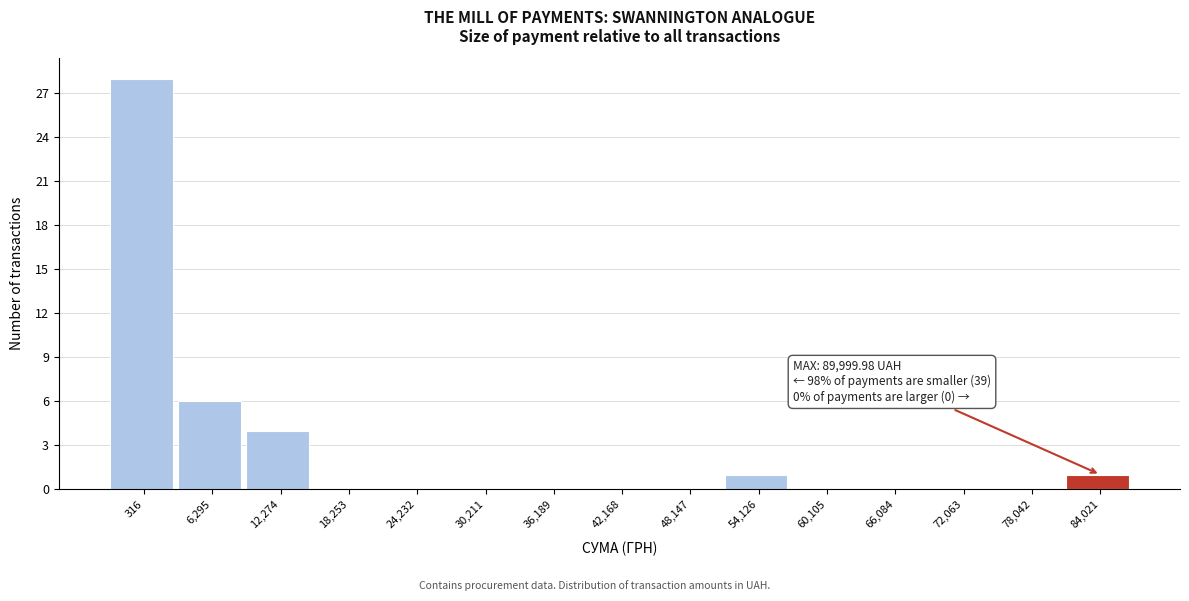

Reading right to left, what are all the values shown in this chart?

84,021=1	78,042=0	72,063=0	66,084=0	60,105=0	54,126=1	48,147=0	42,168=0	36,189=0	30,211=0	24,232=0	18,253=0	12,274=4	6,295=6	316=28